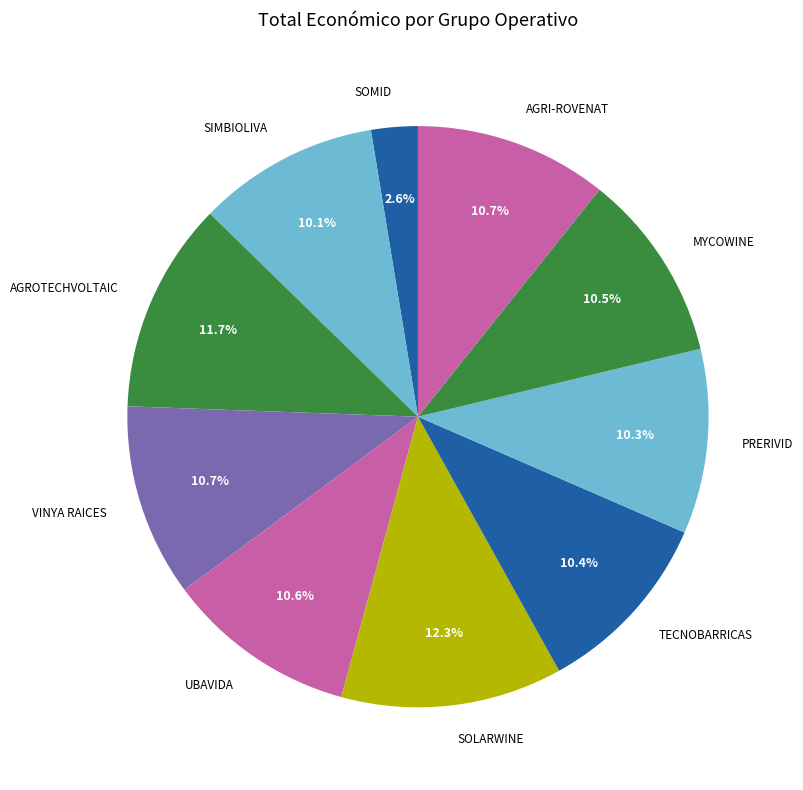

What is the ratio of the value at UBAVIDA to the value at AGROTECHVOLTAIC?

0.9